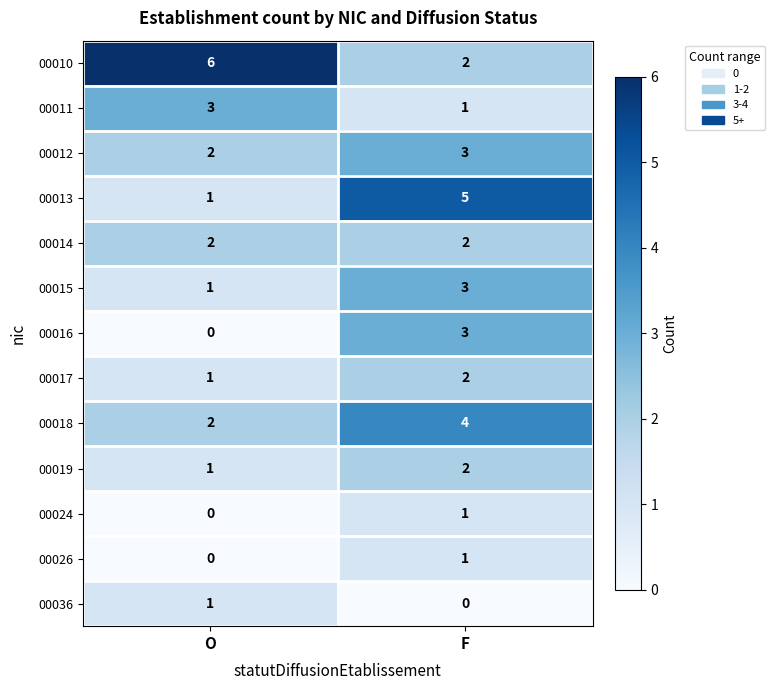

At which category is the sum across all series the highest?

F